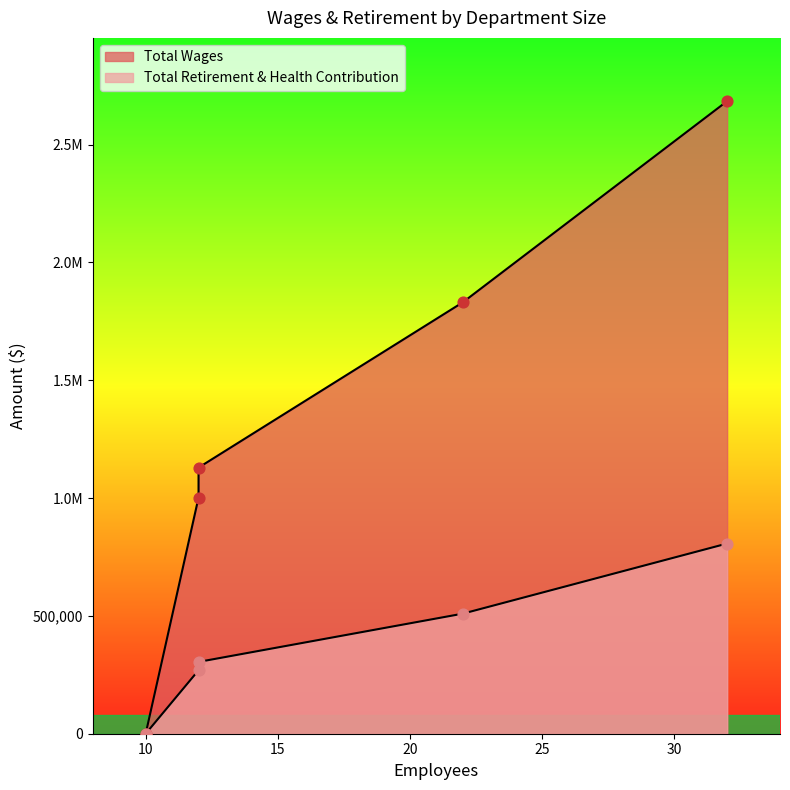

Which series reaches the minimum Y coordinate?

Total Wages